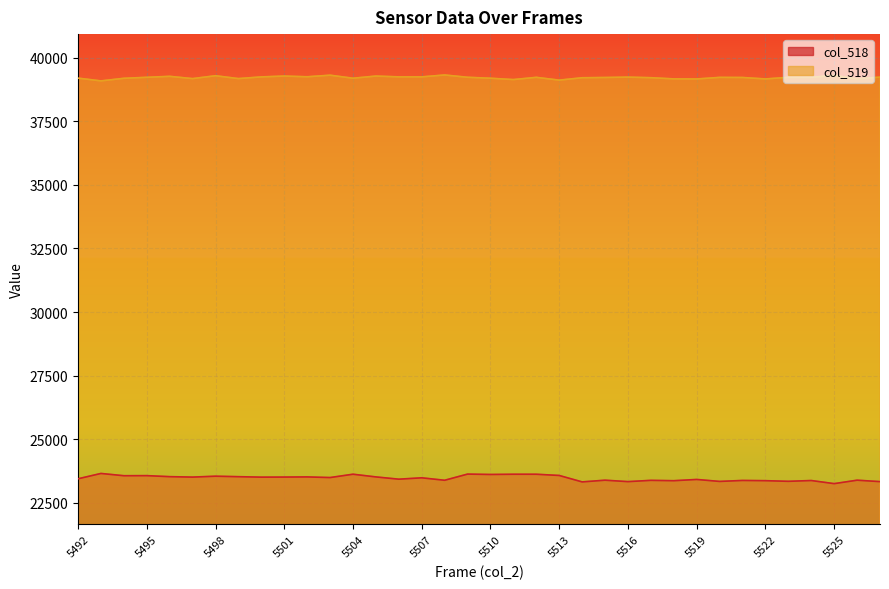

How many lines are shown in the chart?

2